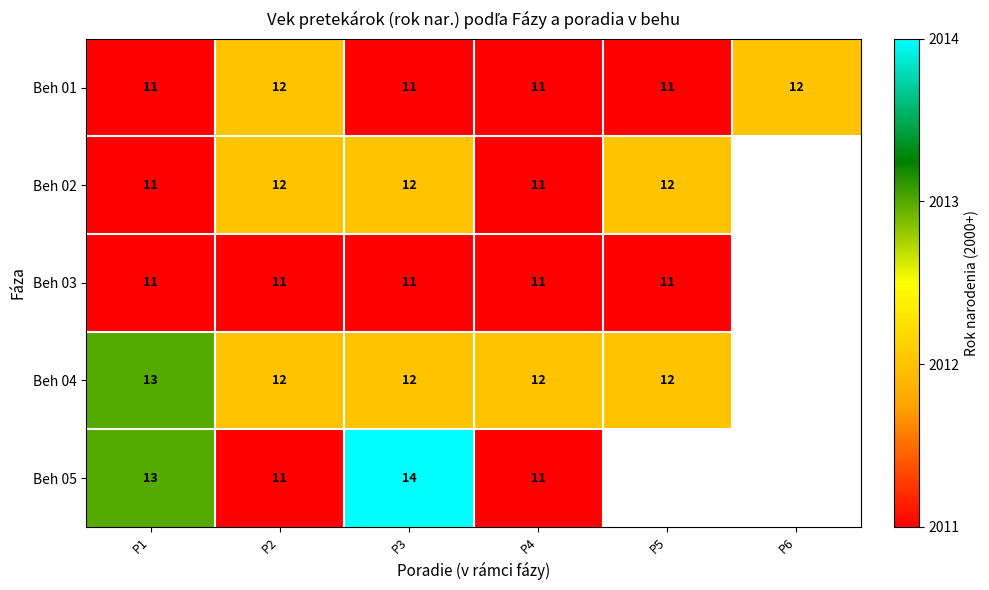

What value does the Beh 01 series have at P5?

11